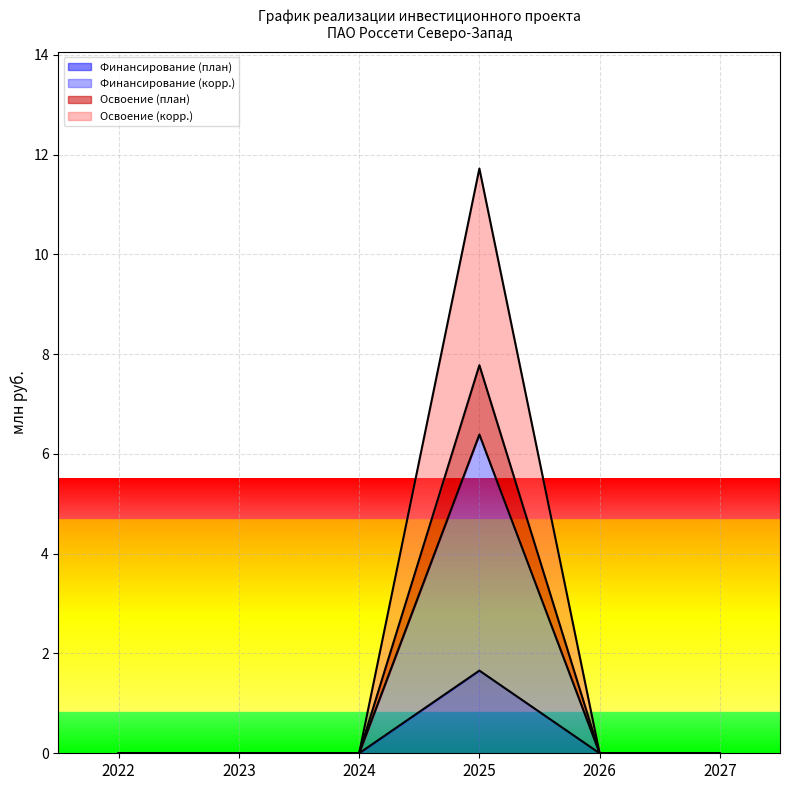

Rank the categories by Финансирование (план) value from lowest to highest.

2022, 2023, 2024, 2026, 2027, 2025